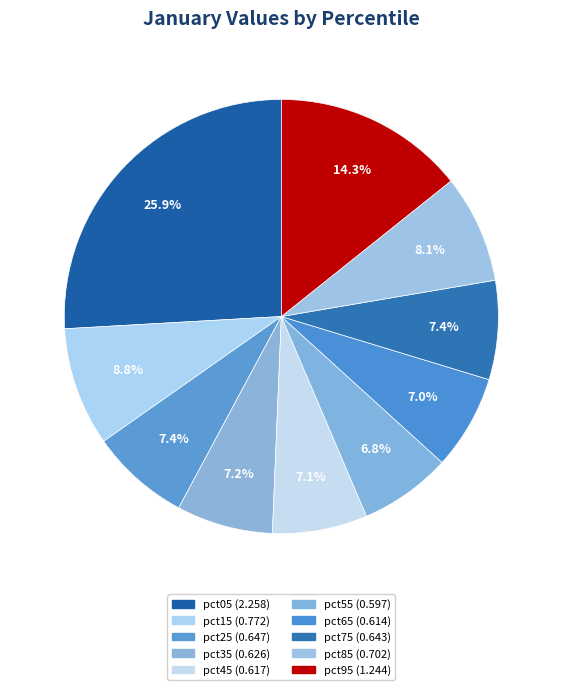

True or false: pct75 accounts for 7% of the total.

True